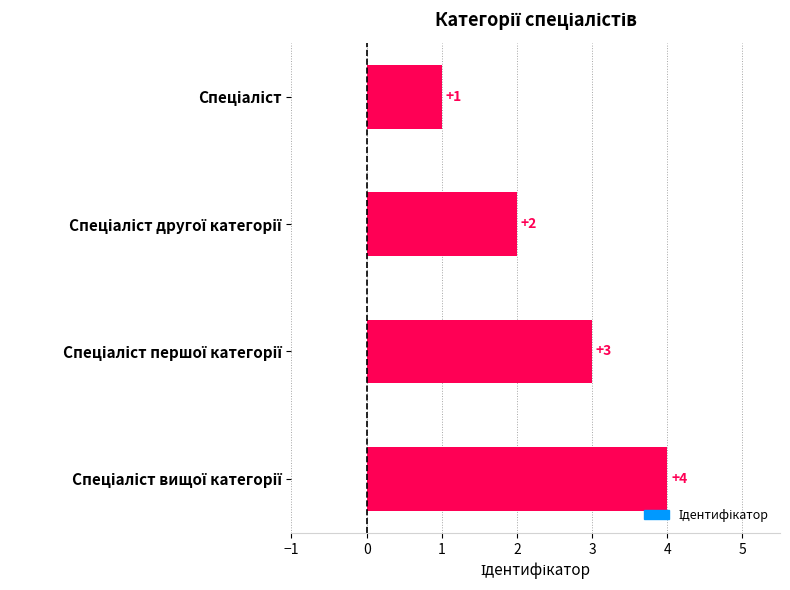

What is the smallest value displayed?

1